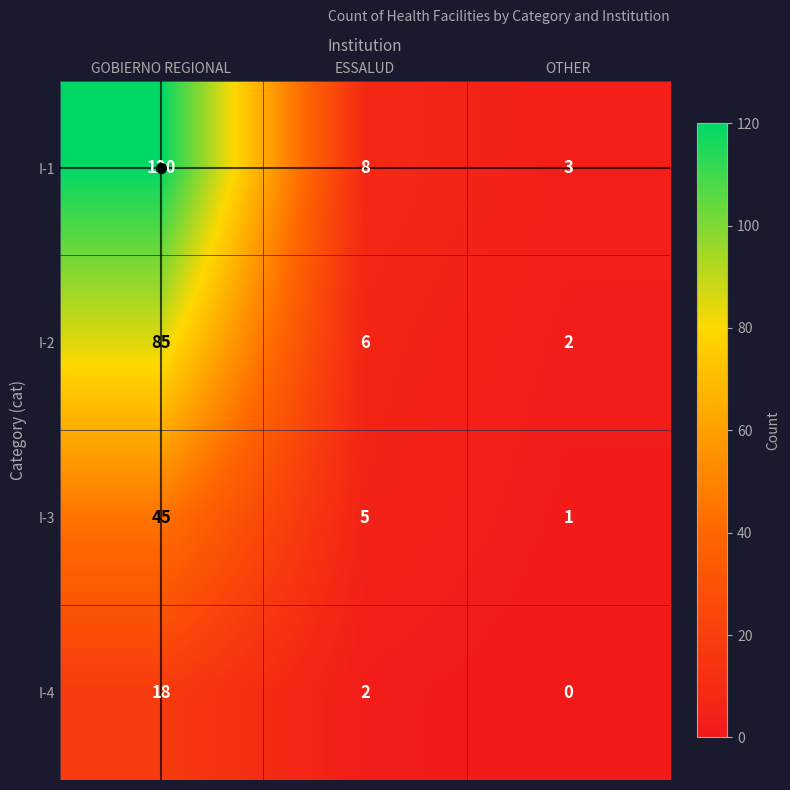

Which category has the lowest value across all series?

OTHER